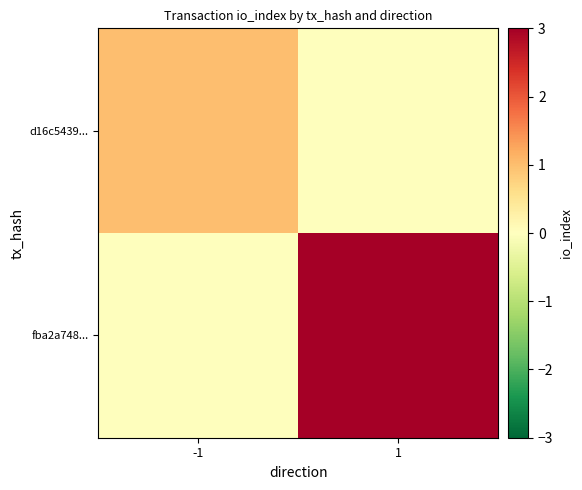

Reading right to left, transcribe all the data shown in this chart.

d16c5439...: 1=0	-1=1
fba2a748...: 1=3	-1=0